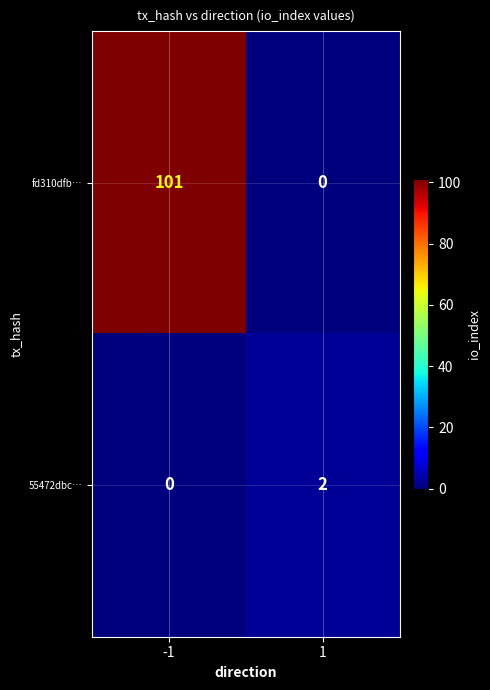

What is the difference between the fd310dfb… values at -1 and 1?

101